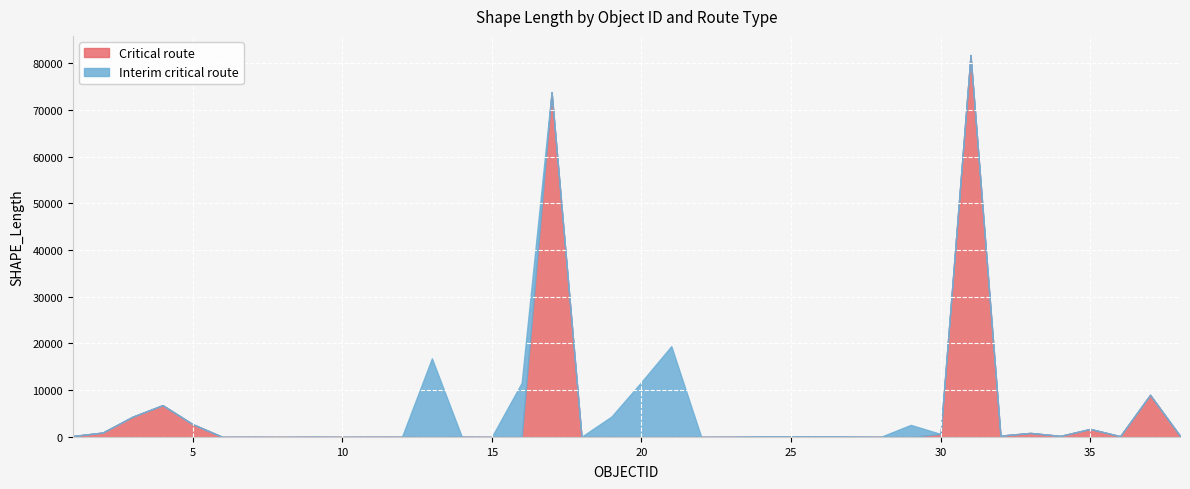

At which label does Interim critical route reach its minimum?

1